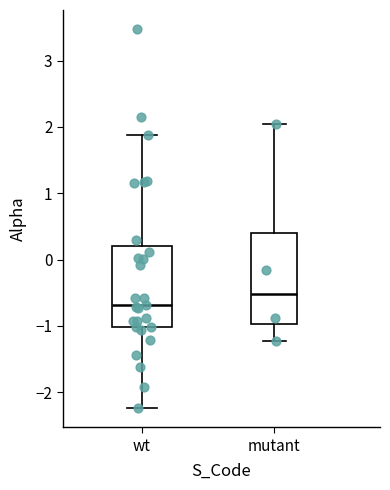

Where does the upper whisker of the box for mutant end on the y-axis? The values are not printed on the chart, so give them approximately, as read against the axis.

2.0